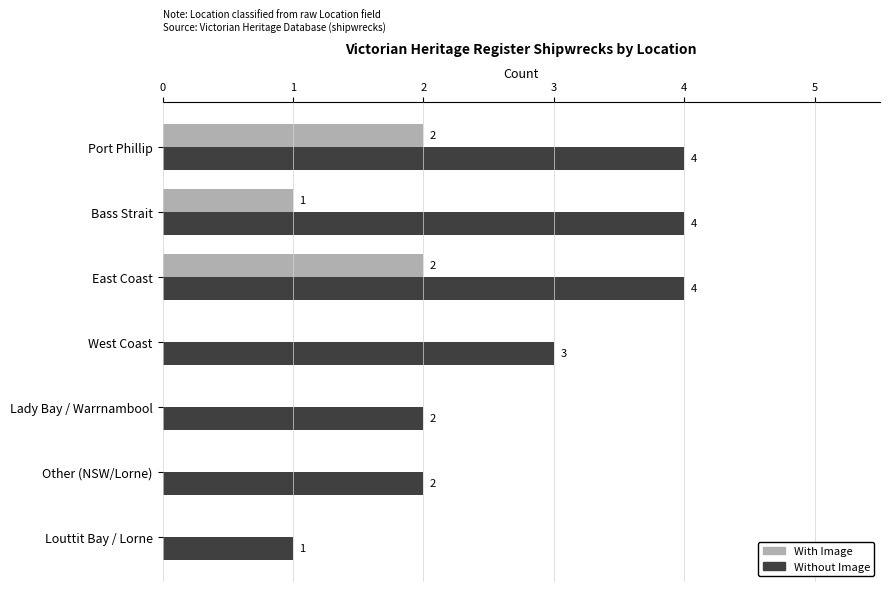

The Without Image series shows 3 at West Coast. True or false?

True